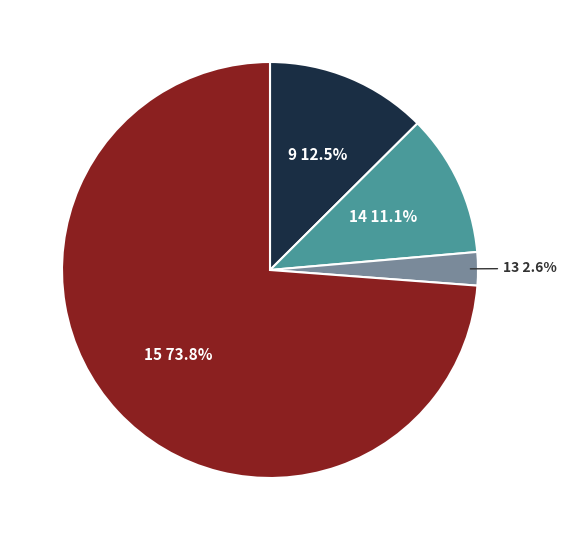

How many slices are in this pie chart?

4